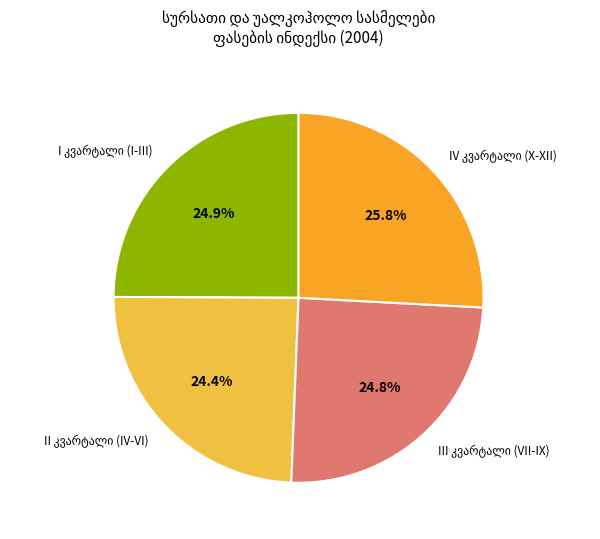

Is there a majority slice in this chart?

No